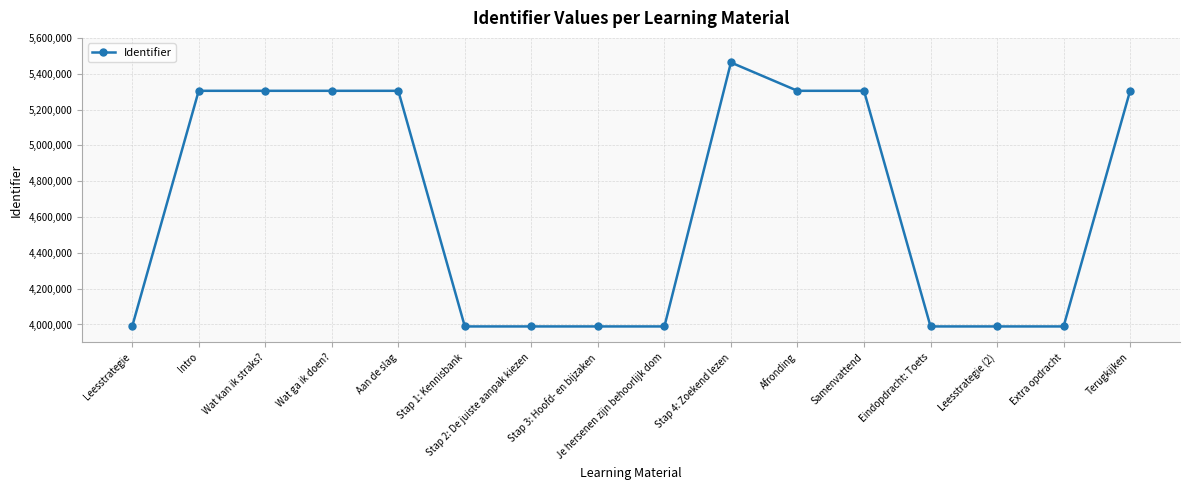

What is the value of the 14th point from the left?

3989034